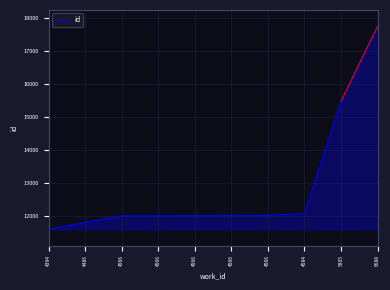

What is the ratio of the value at 4486 to the value at 4566?

1.0